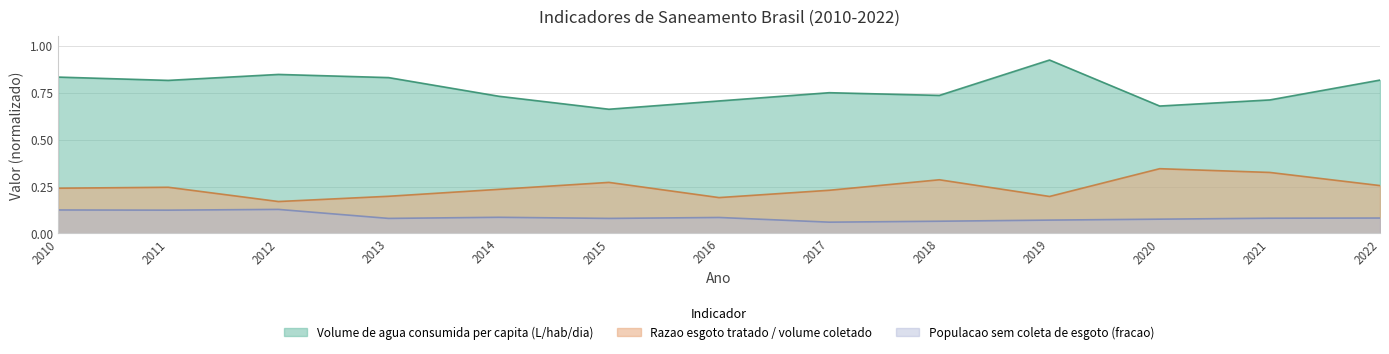

True or false: Volume de agua consumida per capita (L/hab/dia) has more than 2 points higher than both neighbors.

True